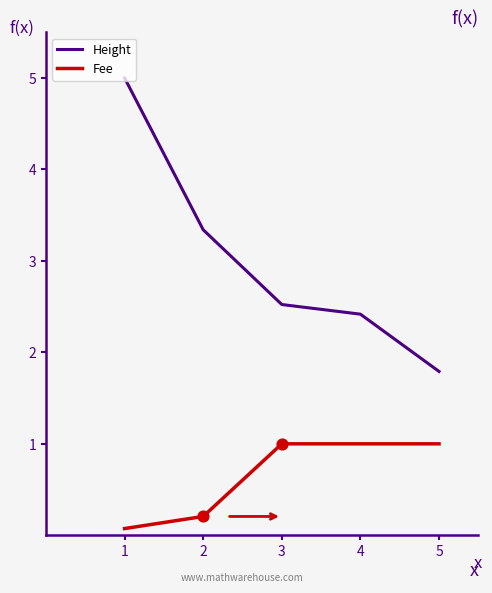

What are all the series names shown in the legend?

Height, Fee